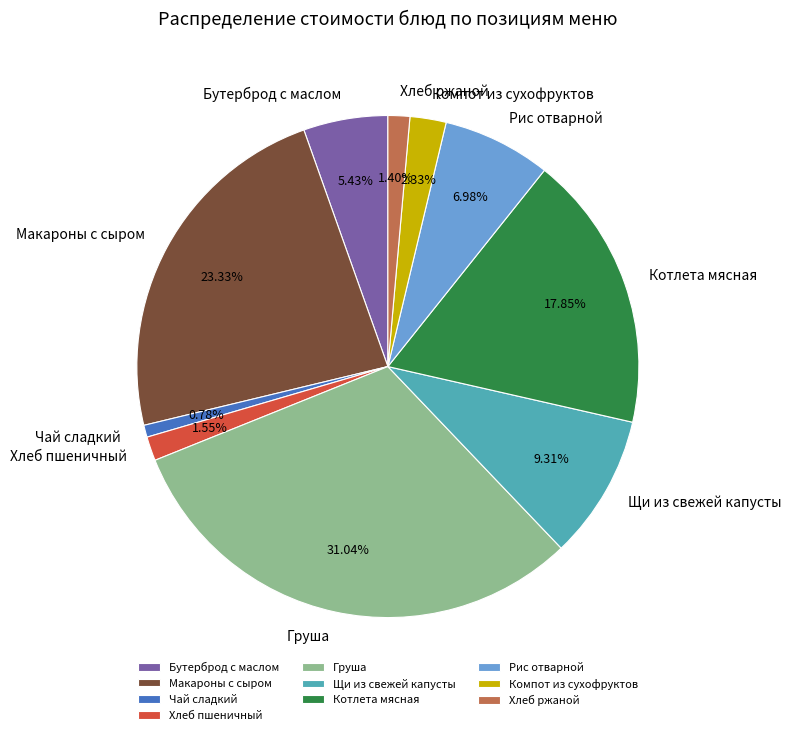

Between Чай сладкий and Щи из свежей капусты, which is larger?

Щи из свежей капусты